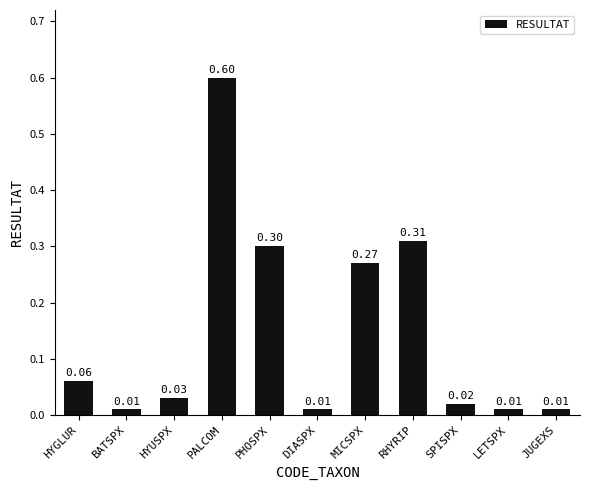

What is the value of the 8th bar from the left?

0.3